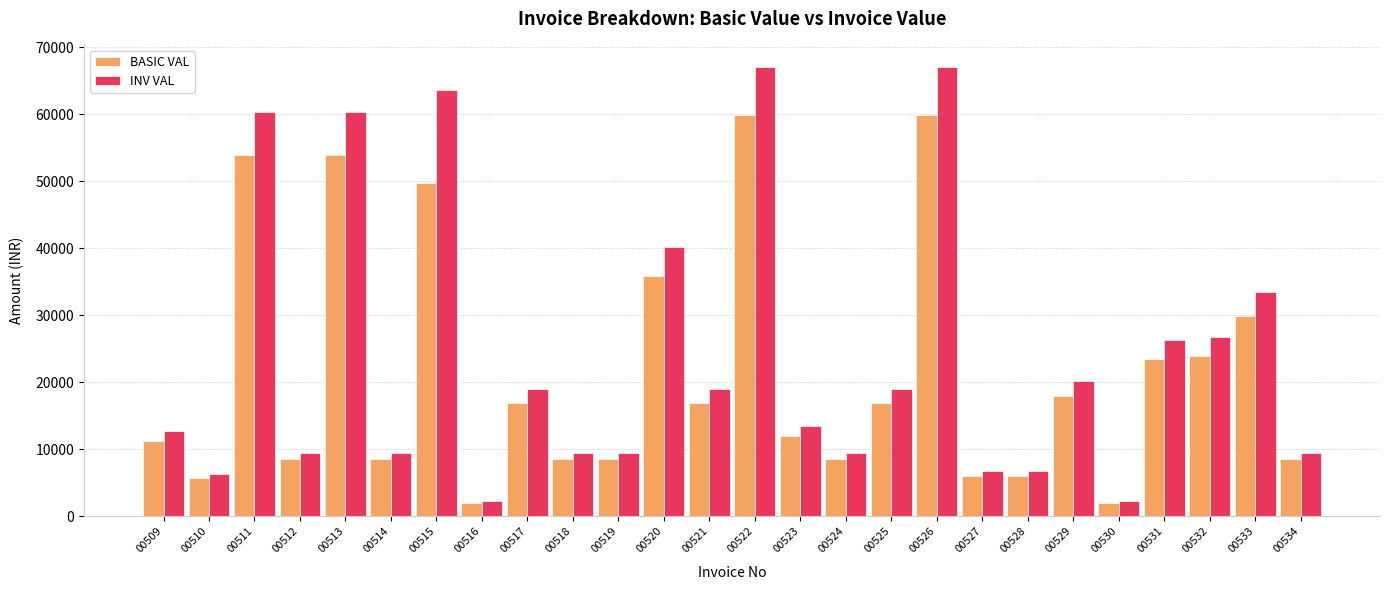

What is the smallest value displayed?

1977.5